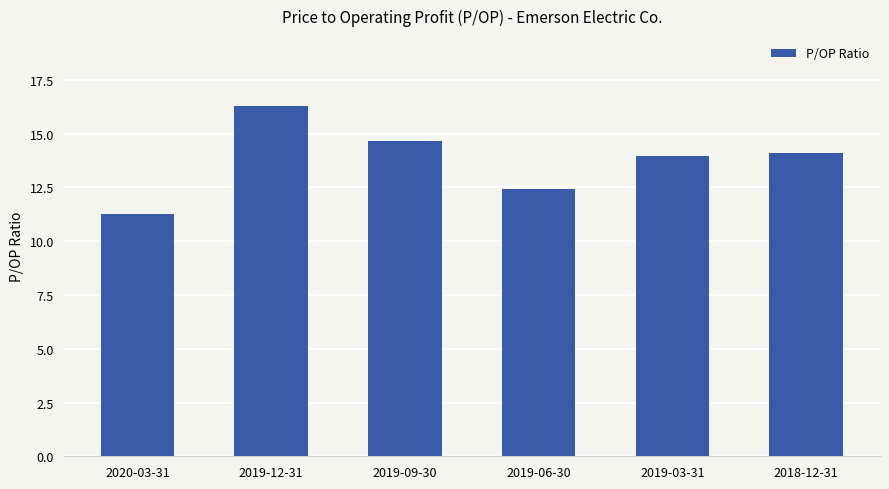

The value at 2020-03-31 is 11.2. True or false?

True